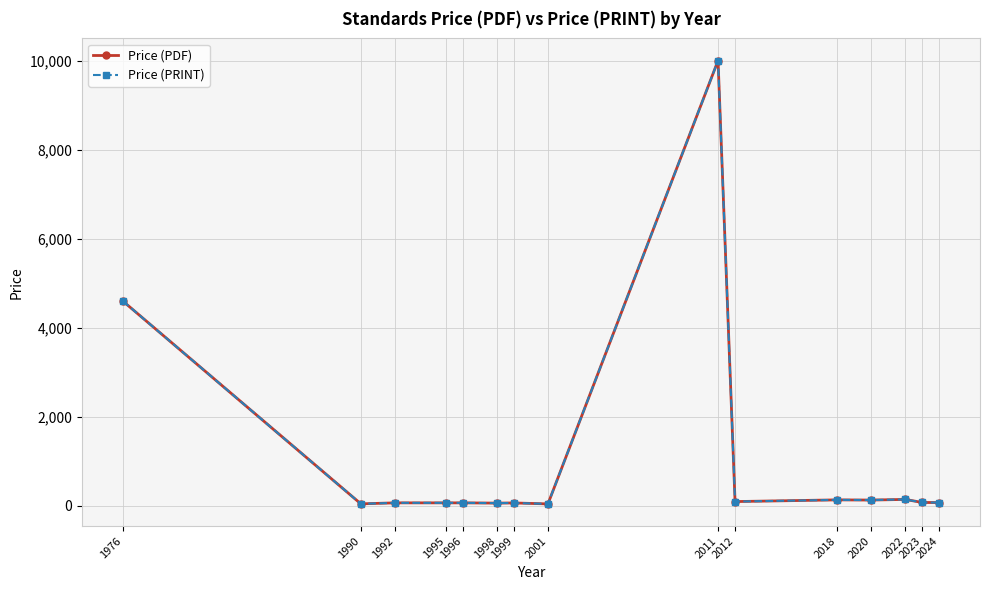

True or false: Price (PDF) has more than 0 interior local peaks.

True